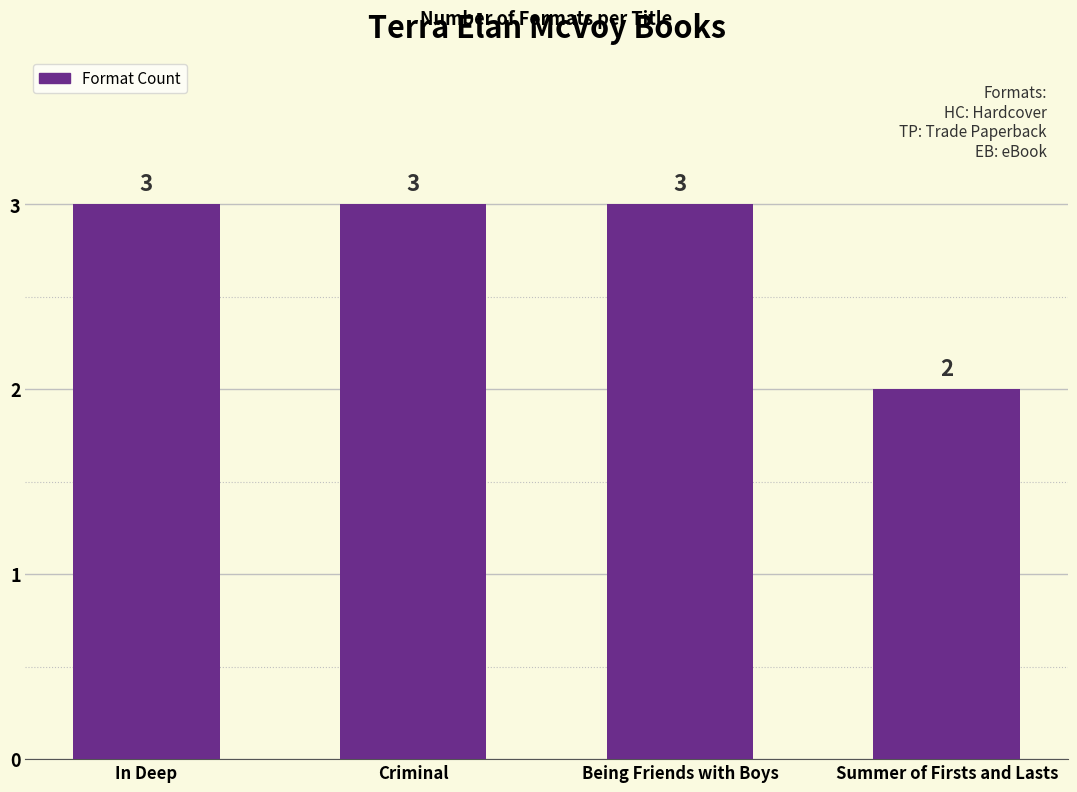

What is the smallest value displayed?

2